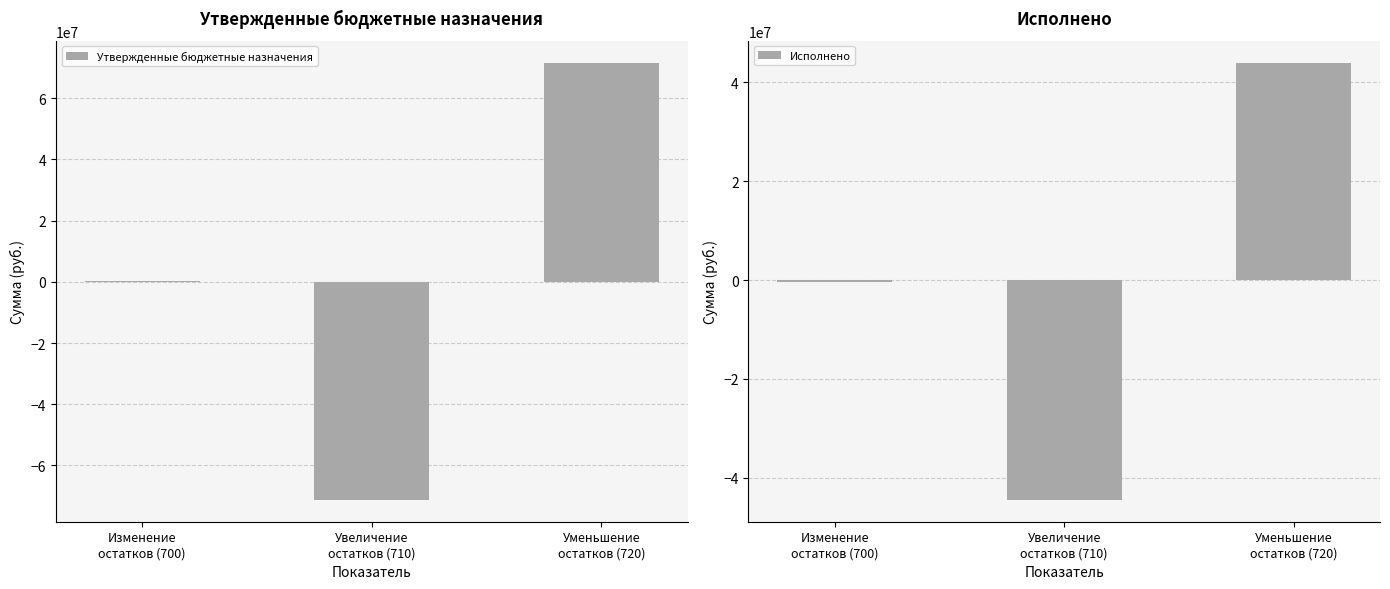

Is it true that Утвержденные бюджетные назначения equals 355100.0 at Изменение
остатков (700)?

True